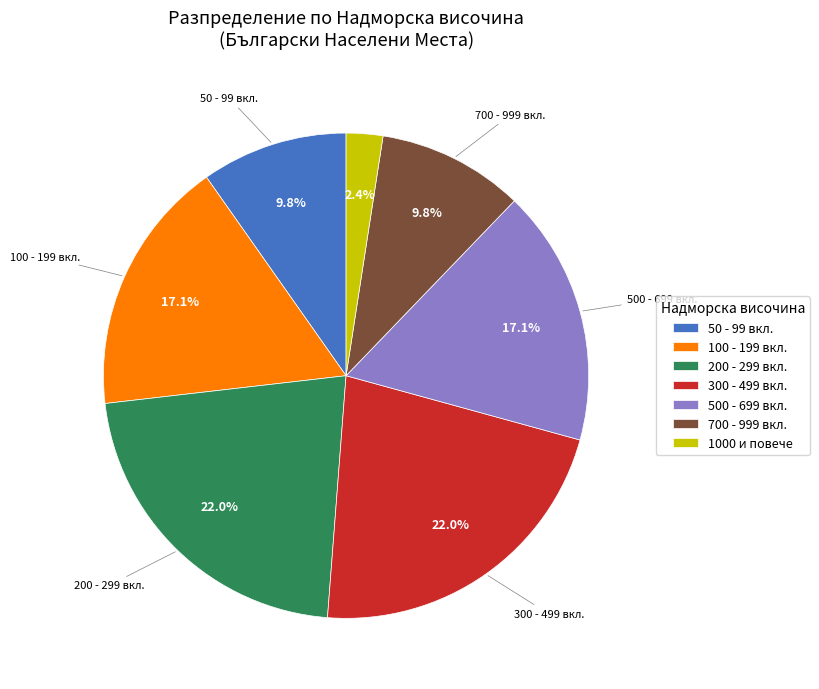

Which category has the smallest portion of the pie?

1000 и повече